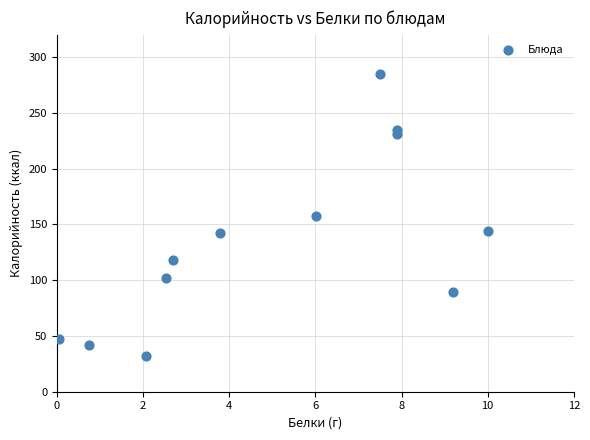

What is the range of X values (max minus min)?

10.0